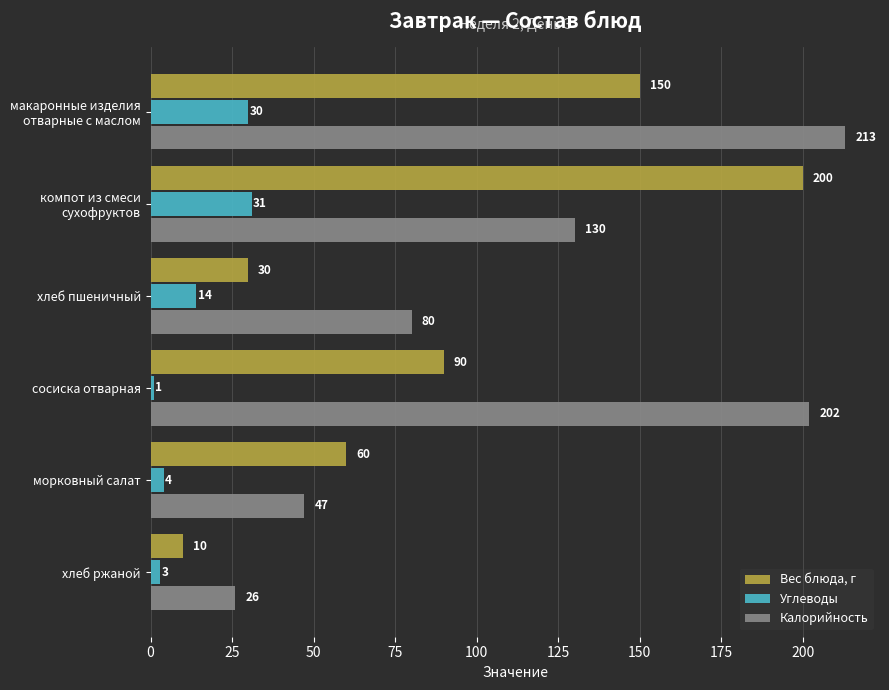

What is the greatest value displayed?

213